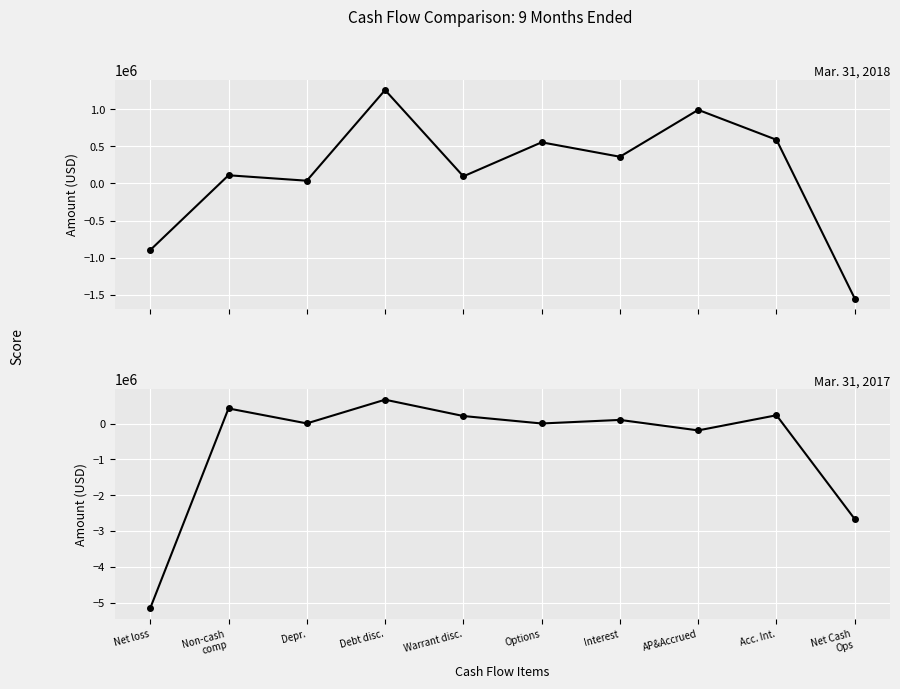

Which has a higher value, AP&Accrued or Warrant disc.?

AP&Accrued